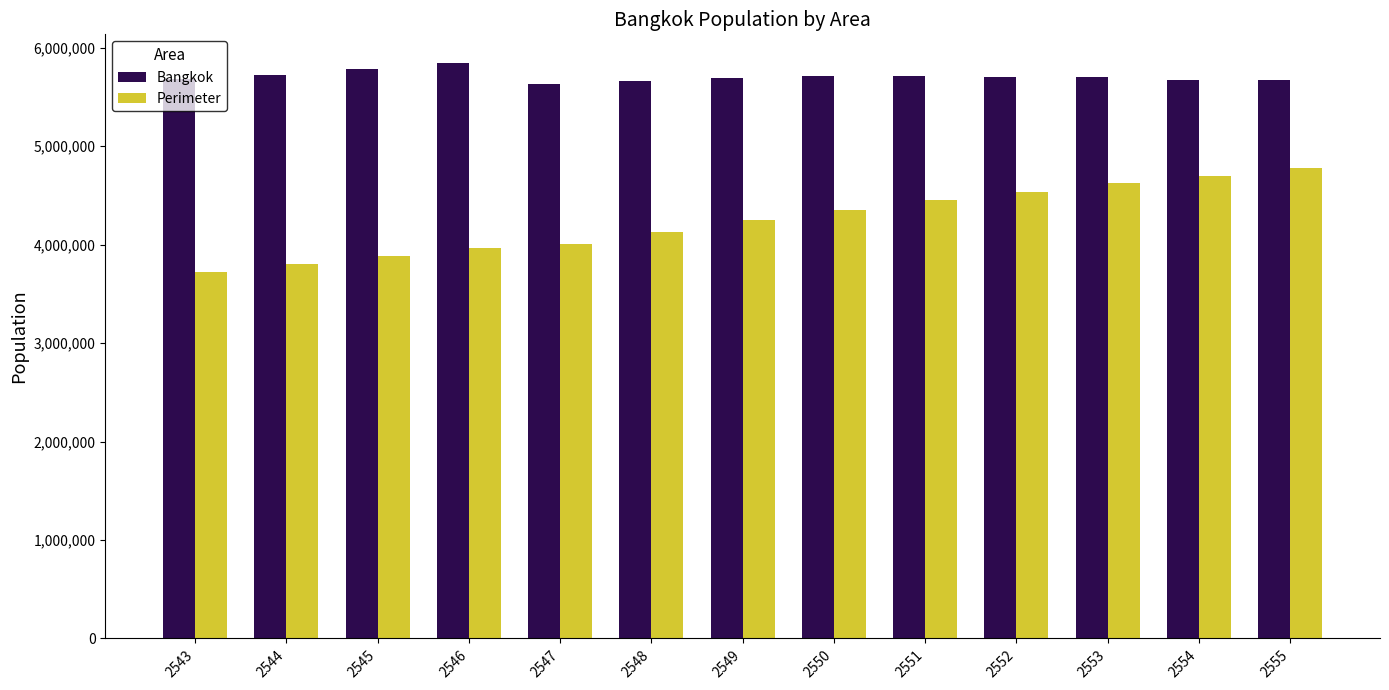

Does the chart contain any negative values?

No